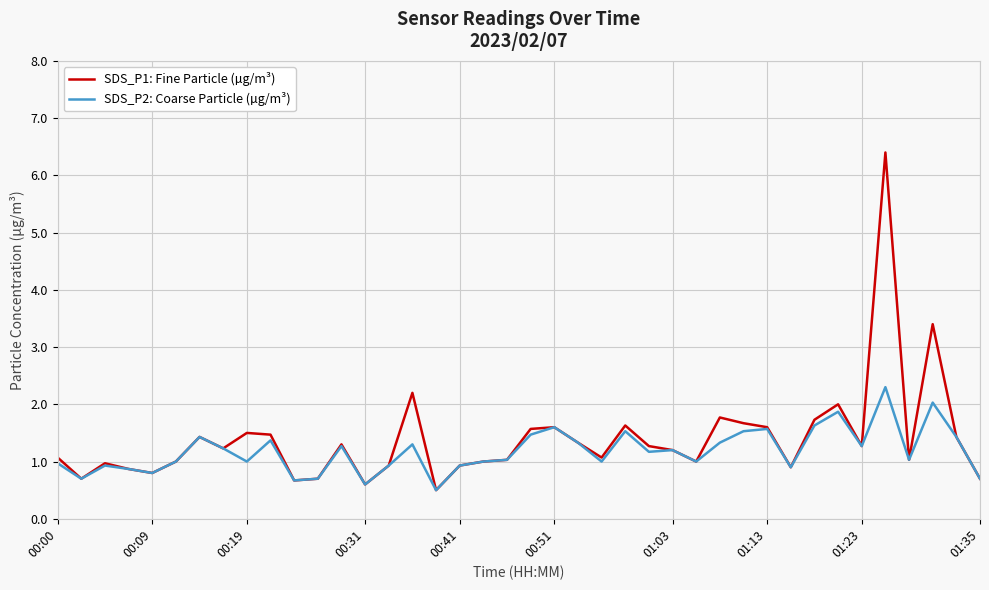

Which series has the widest spread of values?

SDS_P1: Fine Particle (µg/m³)